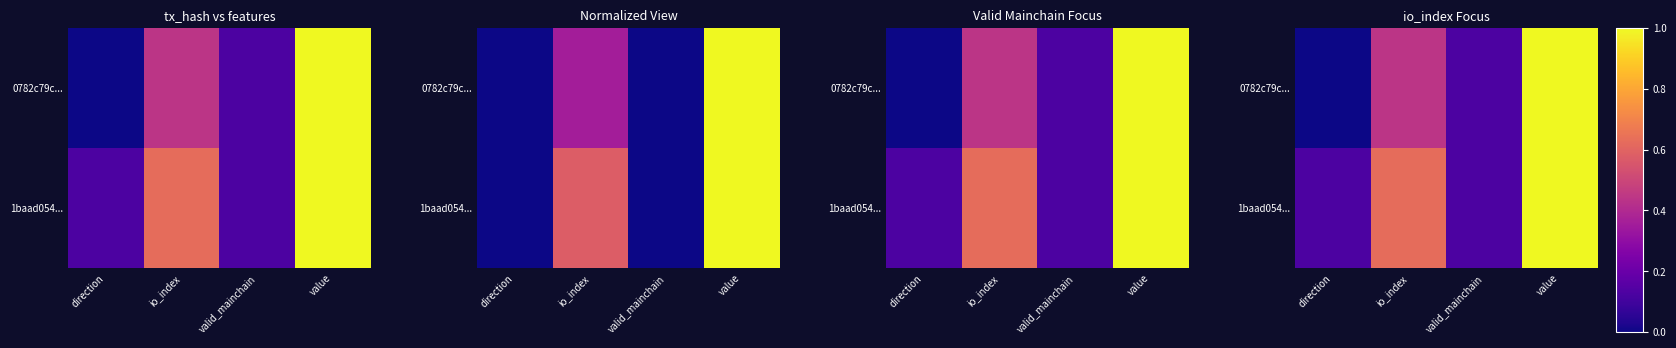

At direction, list the series in order from largest to smallest.

1baad054..., 0782c79c...